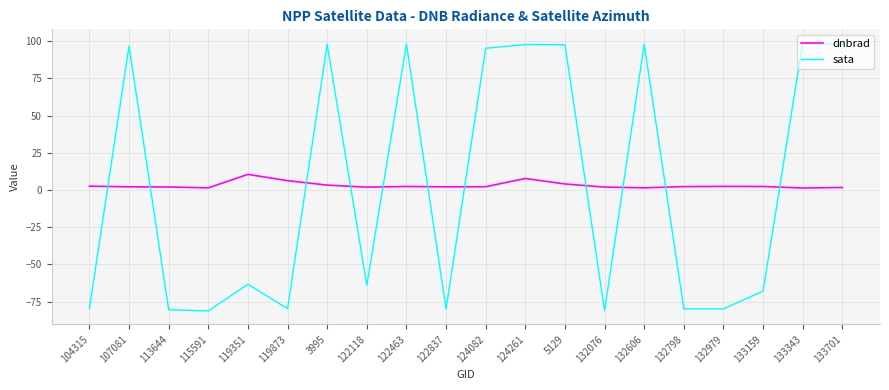

What is the spread (max minus min) of values at 133159?

70.3